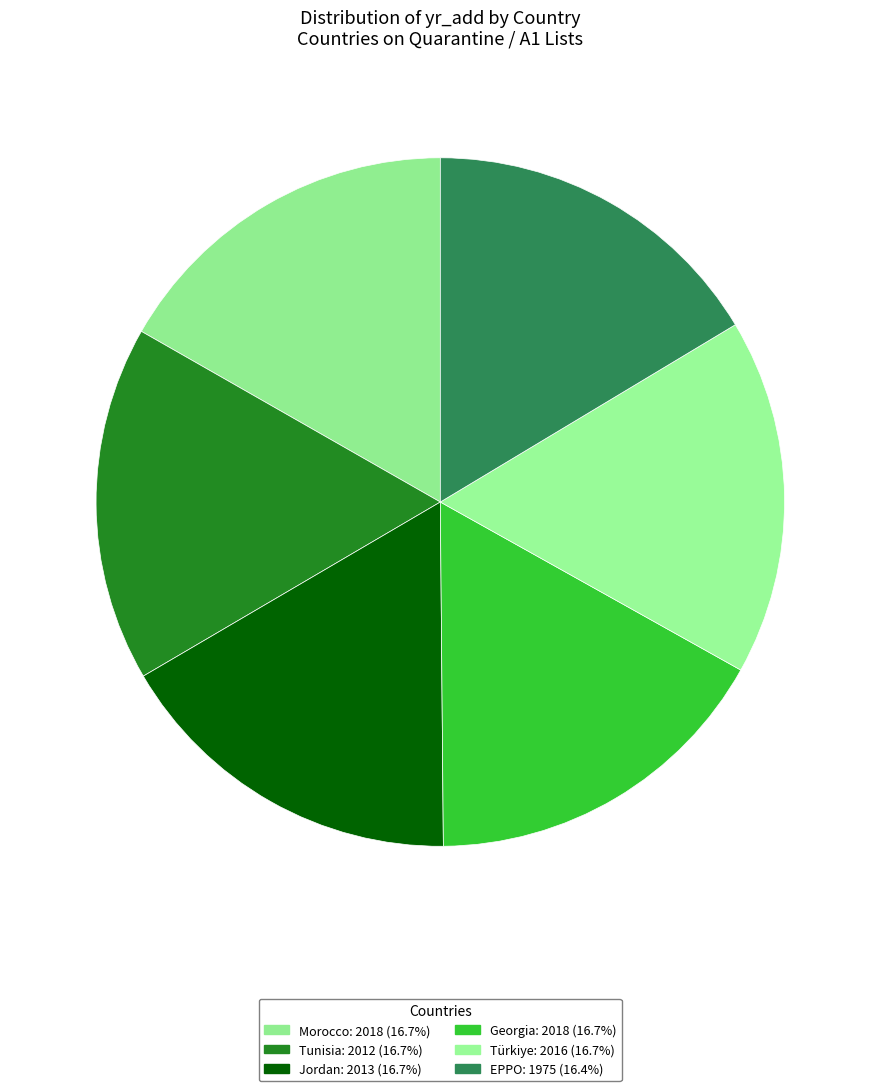

To the nearest percent, what portion does Georgia represent?

17%